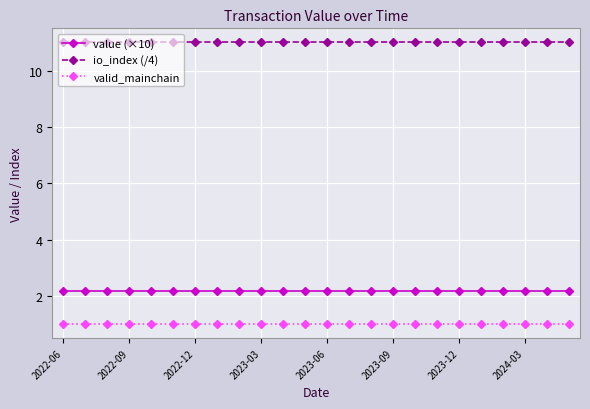

Count the number of data series in this chart.

3